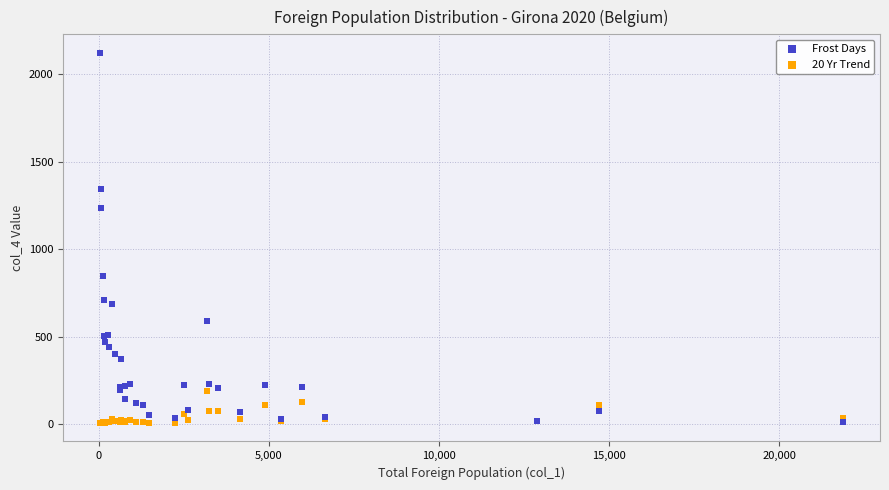

Across all series, what Y value is closest to 1064?

1233